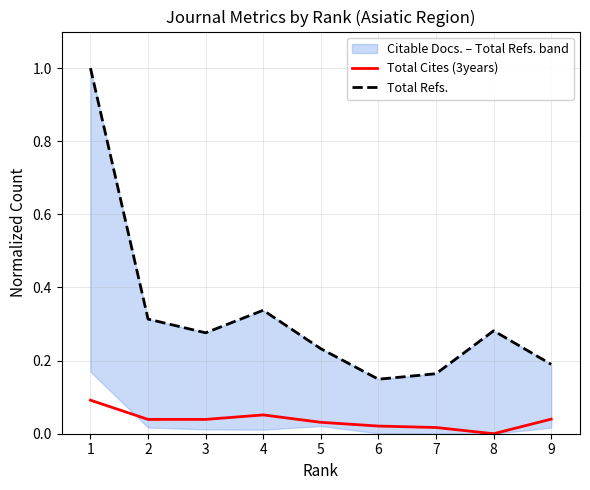

What is the sum of all Total Refs. values?

2.9